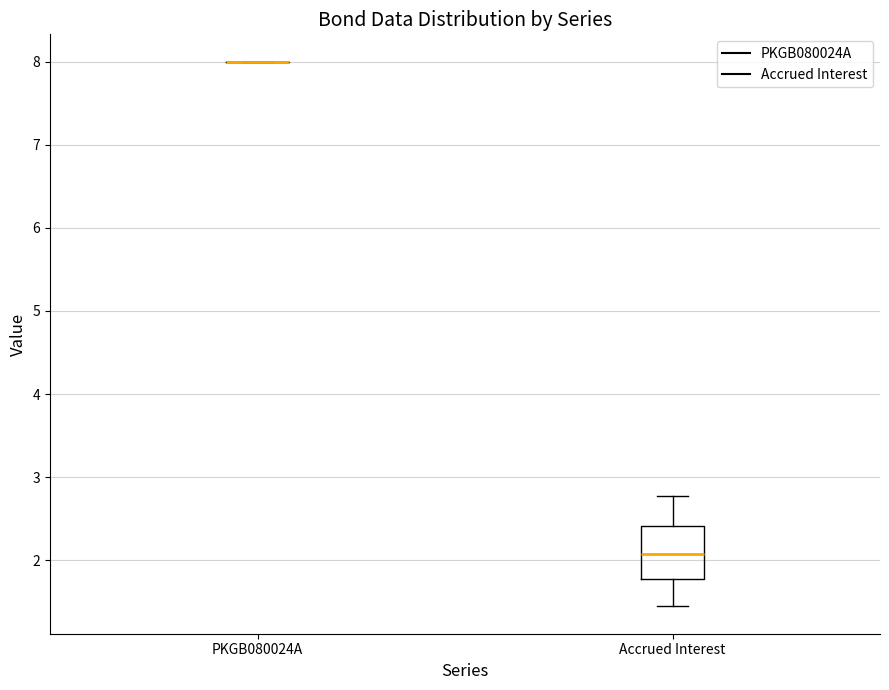

Reading left to right, transcribe this box plot: for each box, give where its median line is, the range the box spans, and where its two whiskers end, as read against the y-axis. The values are not printed on the chart, so give them approximately, as read against the axis.

PKGB080024A: box collapsed to a line at 8.0, whiskers 8.0 to 8.0
Accrued Interest: median 2.1, box 1.8 to 2.4, whiskers 1.4 to 2.8